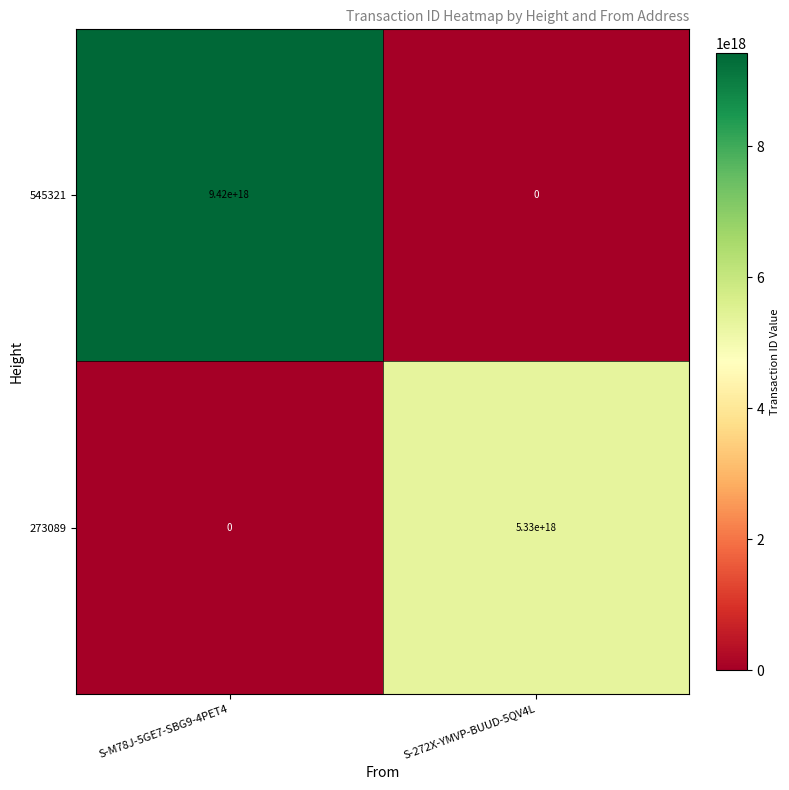

At which label is 545321 closest to 4710000000000000000?

S-M78J-5GE7-SBG9-4PET4